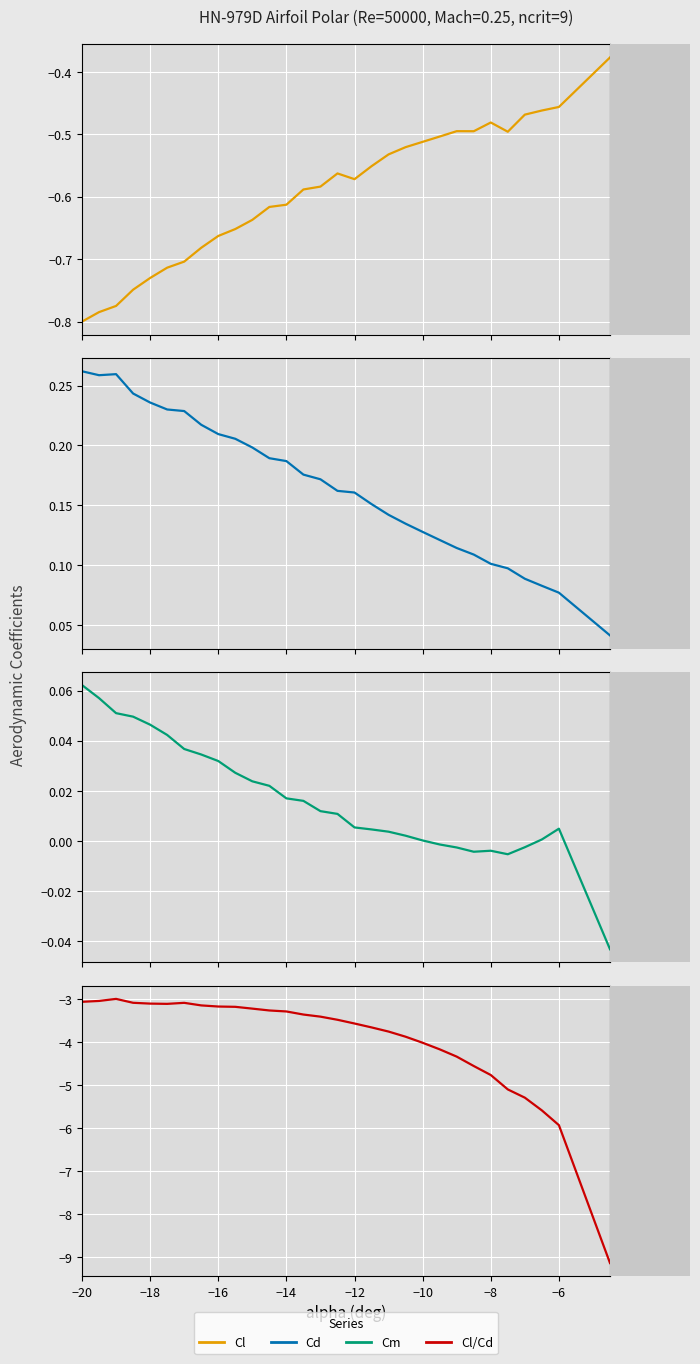

List the series in order of their peak value, lowest first.

Cl/Cd, Cl, Cm, Cd